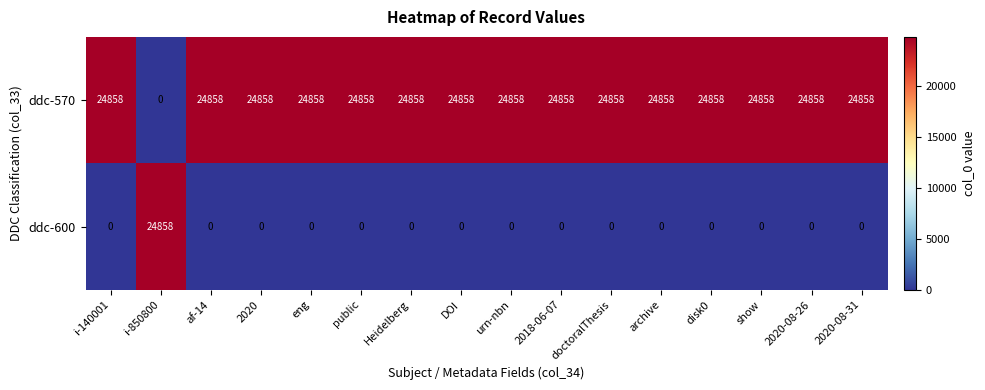

True or false: ddc-600 has a value of 0 at af-14.

True